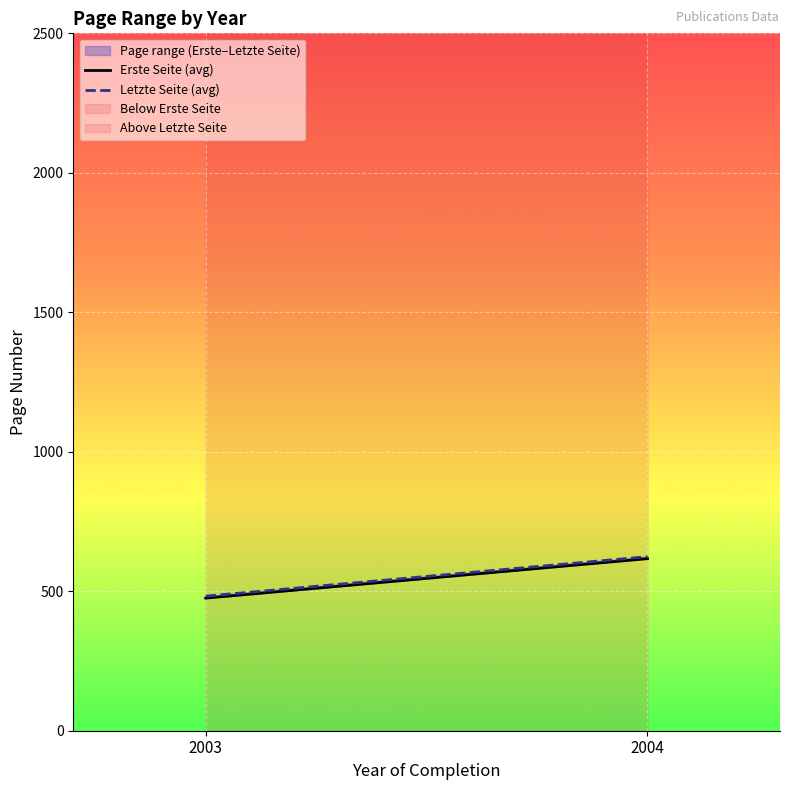

Reading left to right, what are all the values shown in this chart?

Erste Seite (avg): 2003=475.4	2004=616.9
Letzte Seite (avg): 2003=482.4	2004=624.0